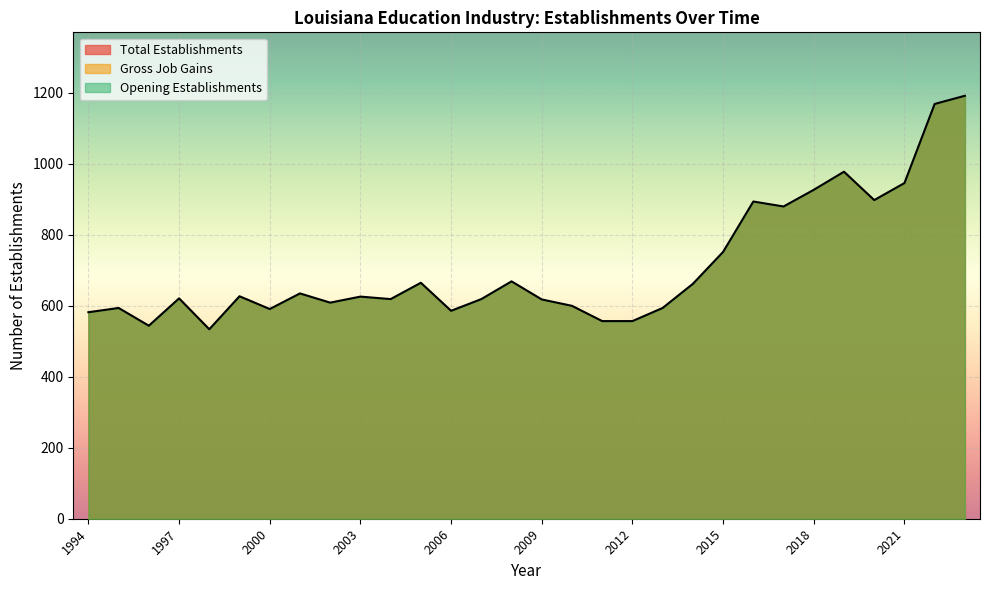

True or false: Opening Establishments and Gross Job Gains cross at least once.

False